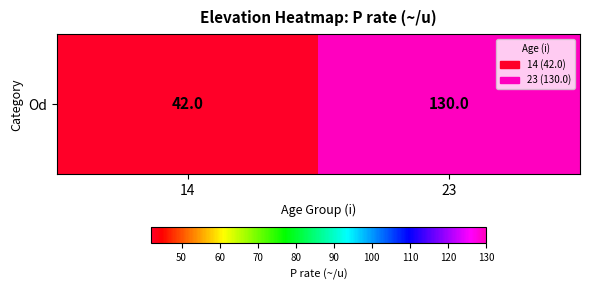

What is the minimum value shown in the chart?

42